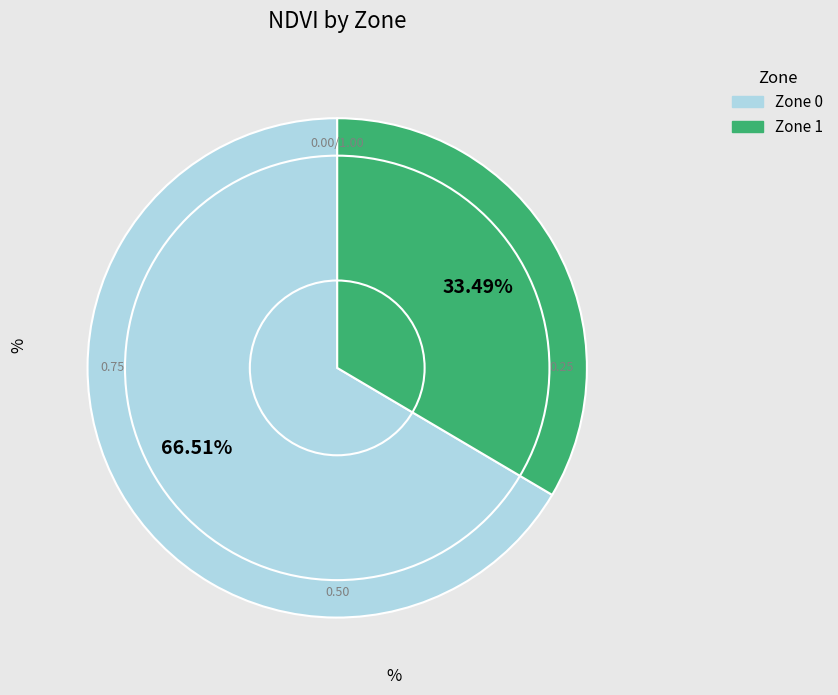

The Zone 1 slice represents 44% of the pie. True or false?

False